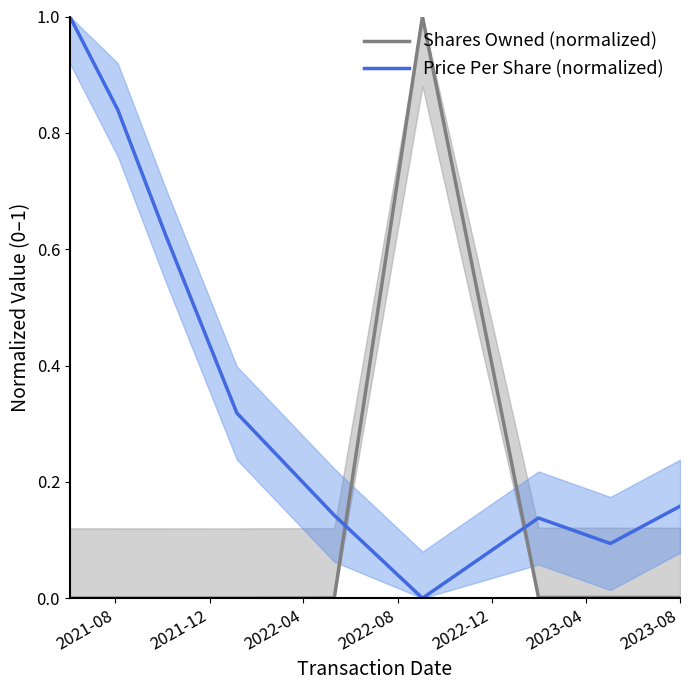

After their last crossing, which series has the higher values: Price Per Share (normalized) or Shares Owned (normalized)?

Price Per Share (normalized)